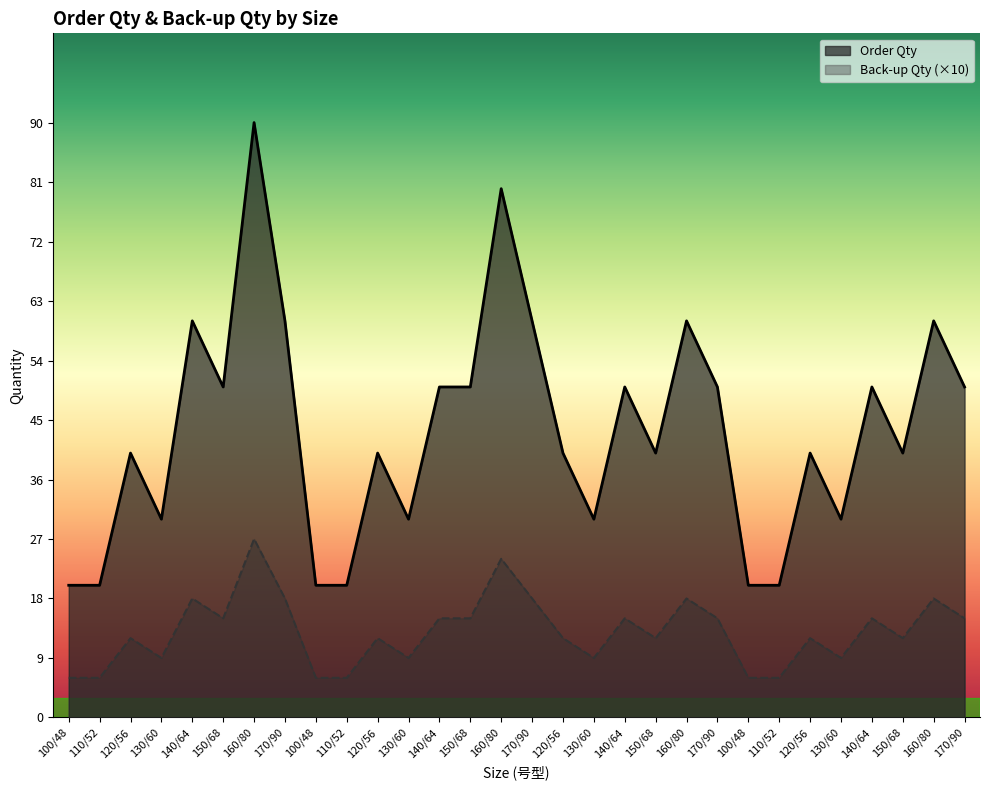

True or false: Back-up Qty and Order Qty intersect in this chart.

False